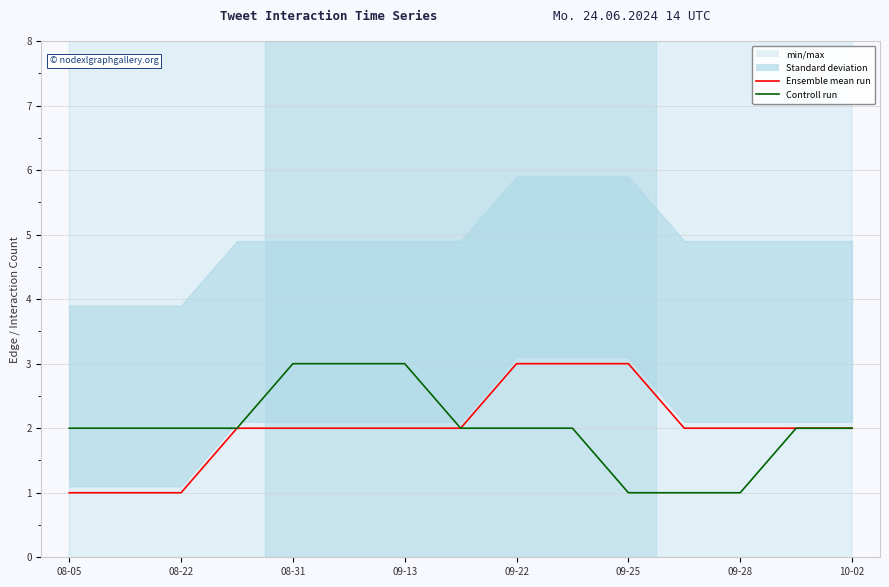

What is the sum of all Ensemble mean run values?

30